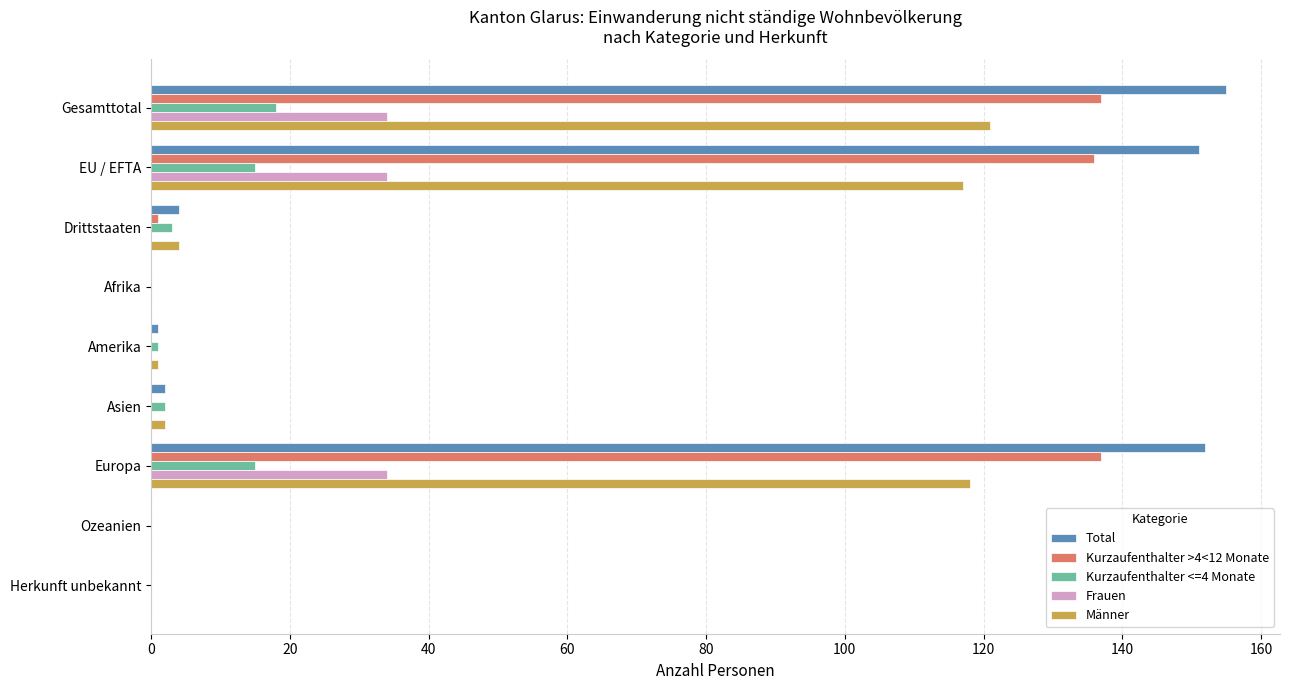

What is the total value across all series at Gesamttotal?

465